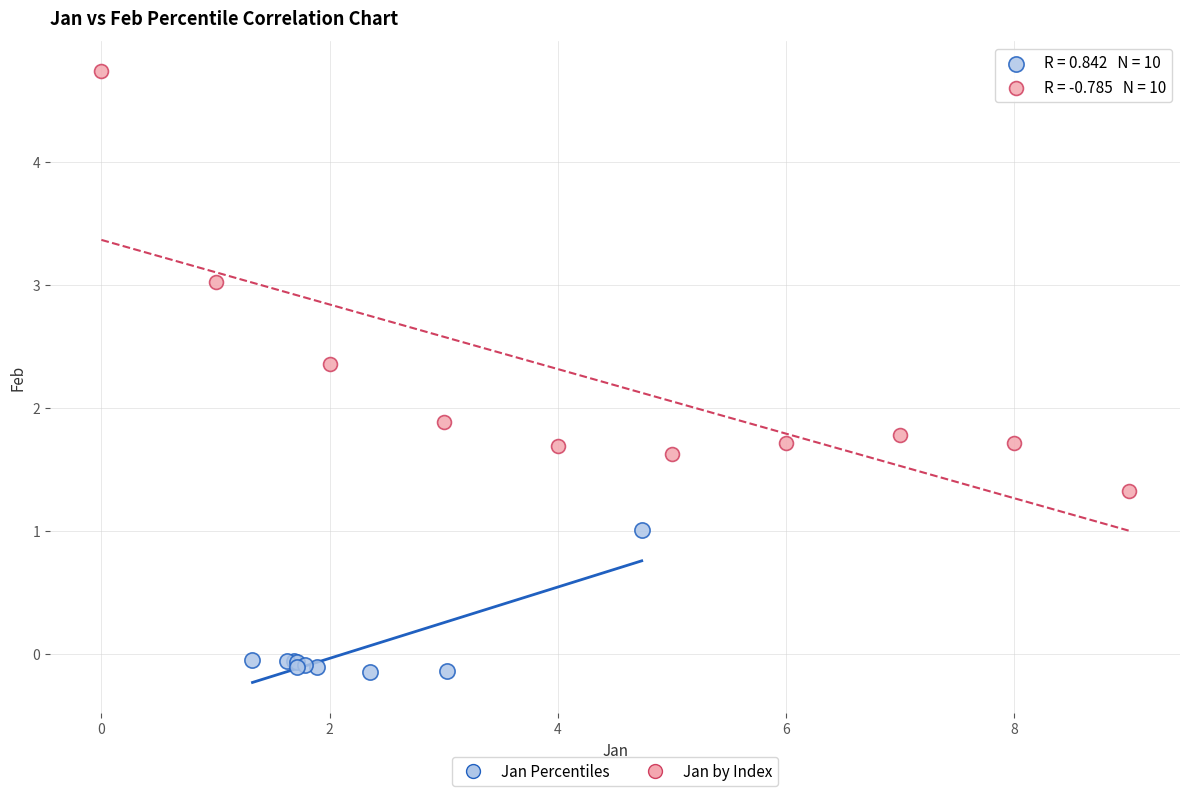

Which series reaches the minimum Y coordinate?

Jan Percentiles